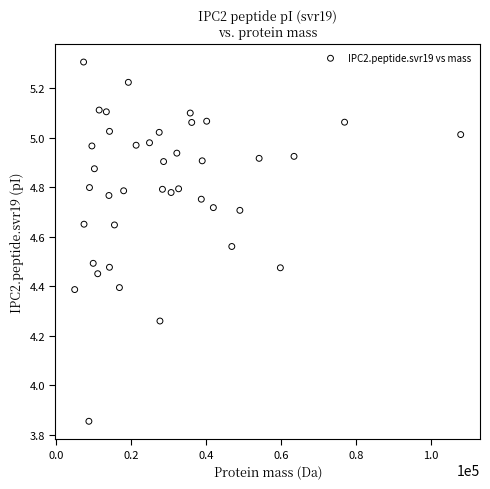

What is the range of Y values (max minus min)?

1.5